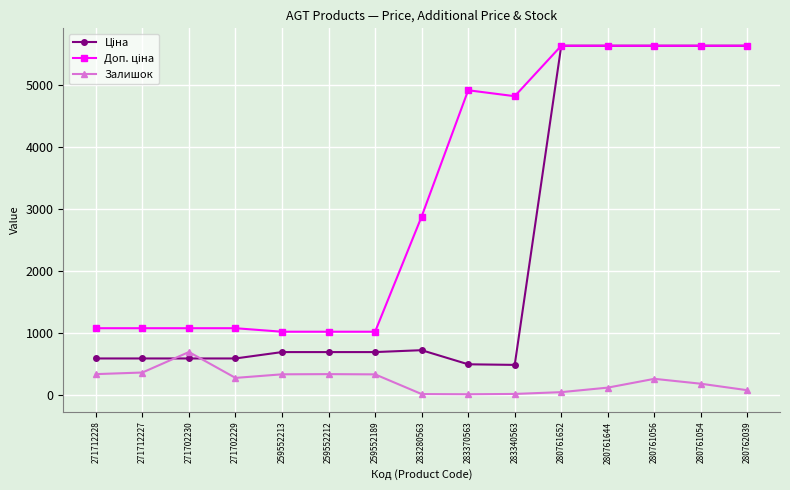

Is it true that Залишок equals 11.0 at 283280563?

True